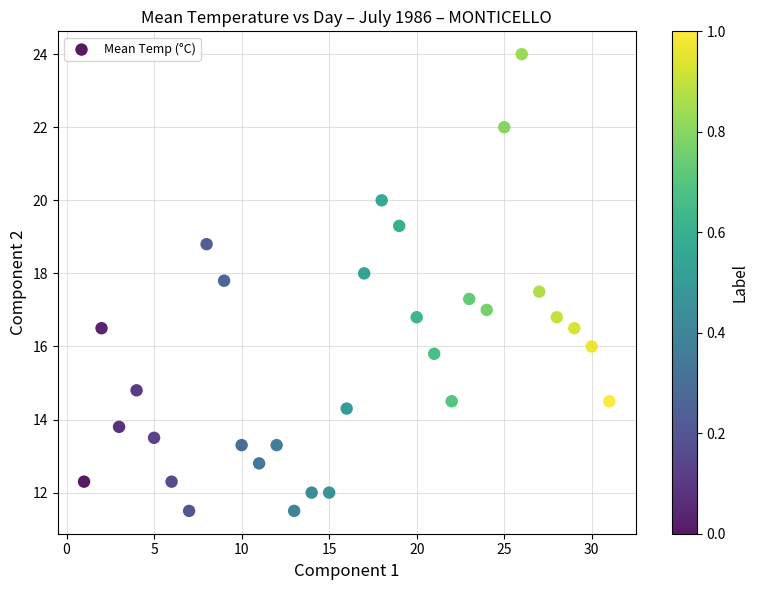

What is the range of Y values (max minus min)?

12.5